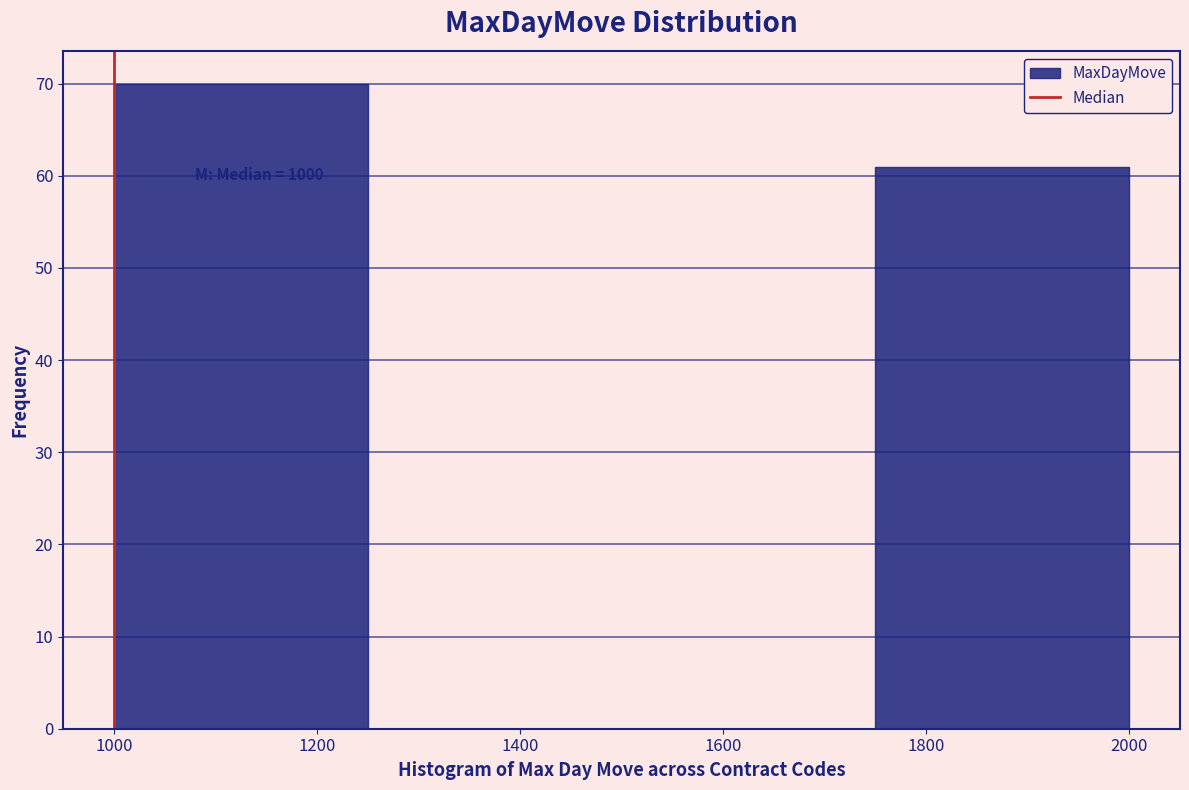

Which range on the x-axis has the tallest bar?

1000 to 1250